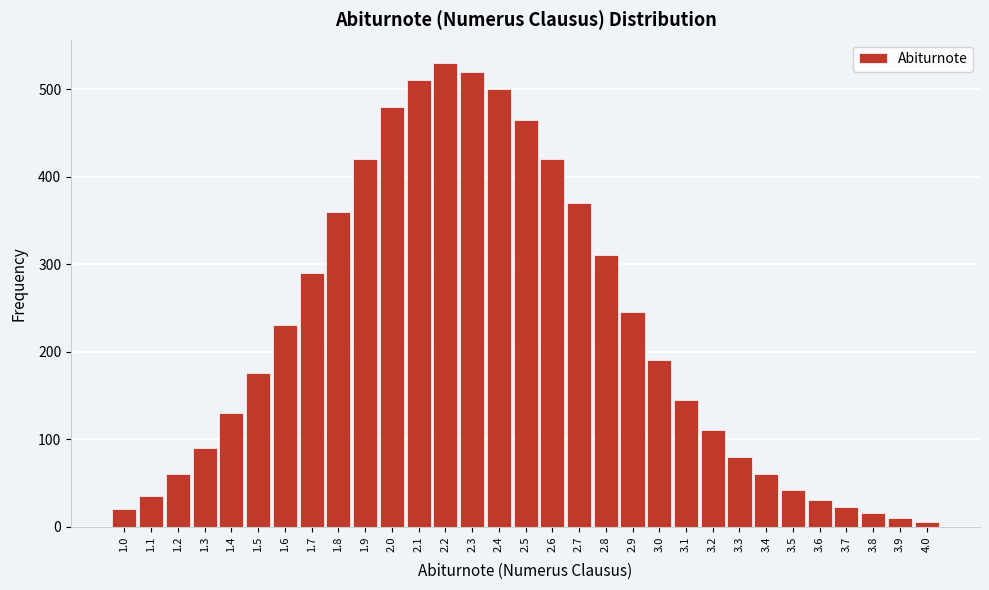

Between 2.0 and 2.7, which is larger?

2.0